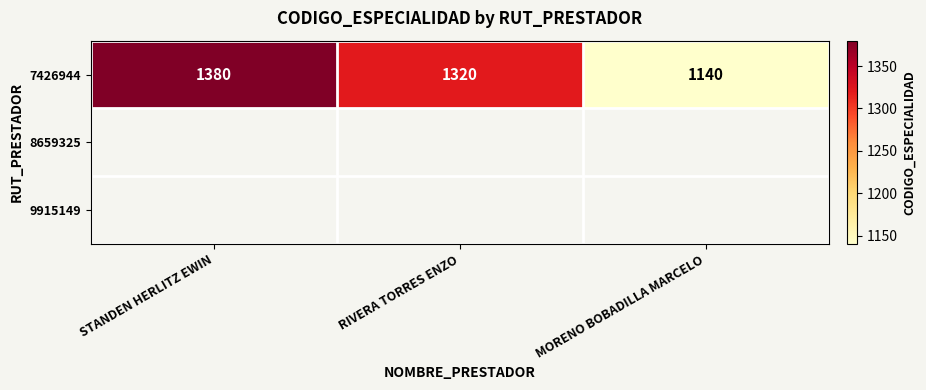

Is it true that 7426944 equals 2011 at STANDEN HERLITZ EWIN?

False